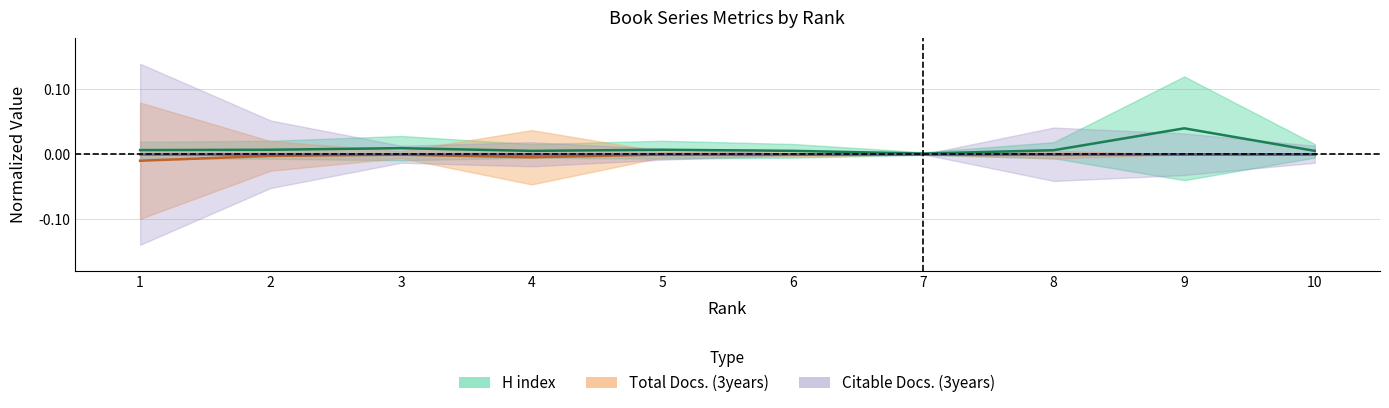

Count the number of data series in this chart.

3